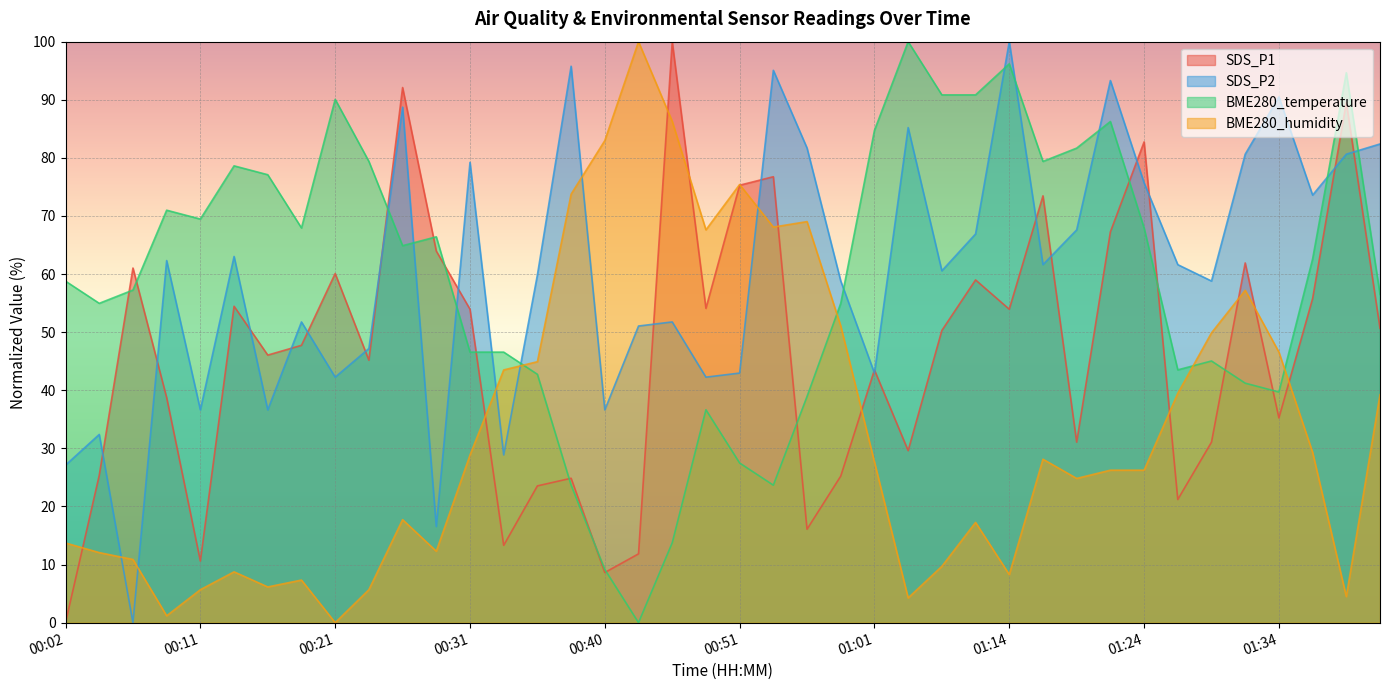

How many positive values does the SDS_P2 series have?

39